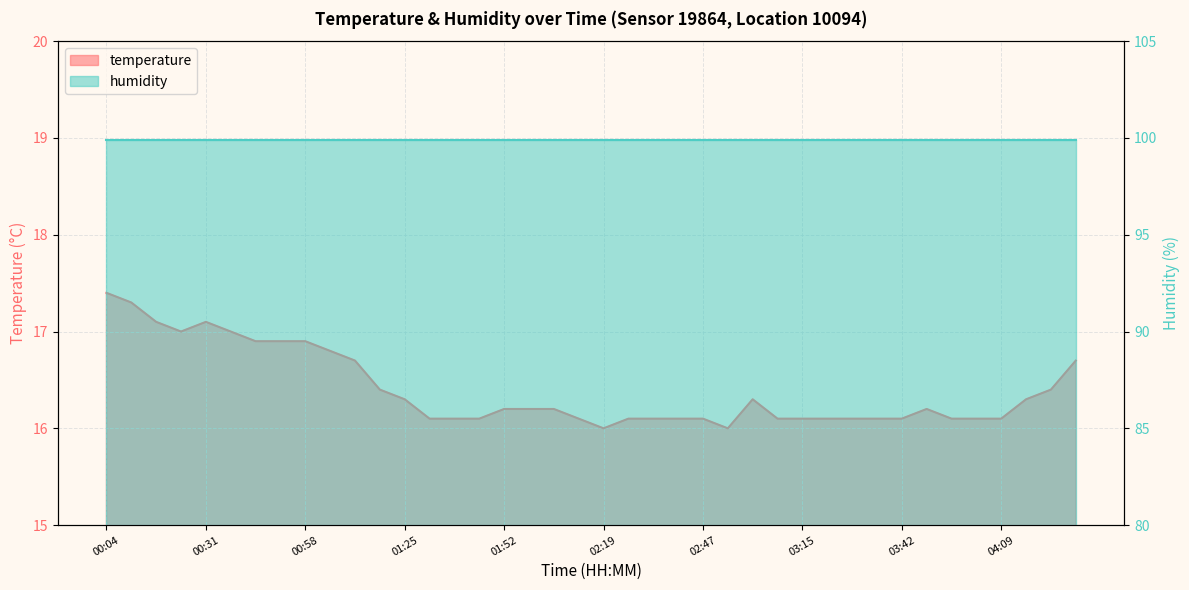

Approximately how many times larger is the value at 00:24 compared to 03:42?

1.1